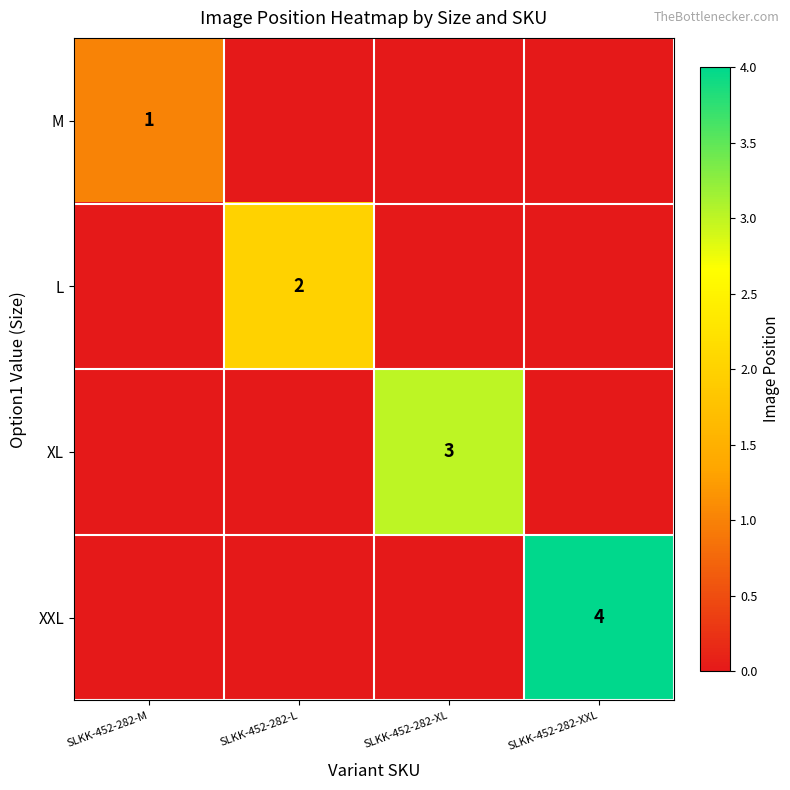

True or false: XXL has a value of 1 at SLKK-452-282-XXL.

False